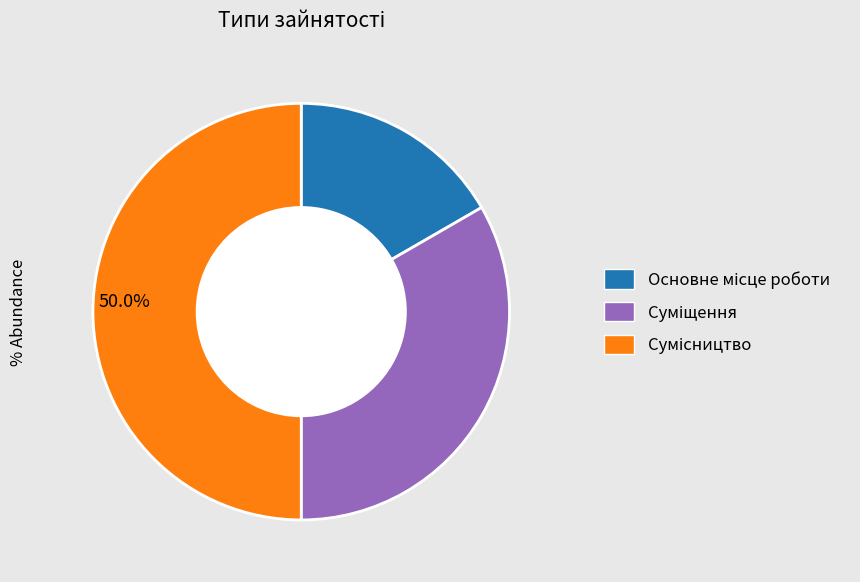

To the nearest percent, what is the difference between the largest and smallest slice percentages?

33%